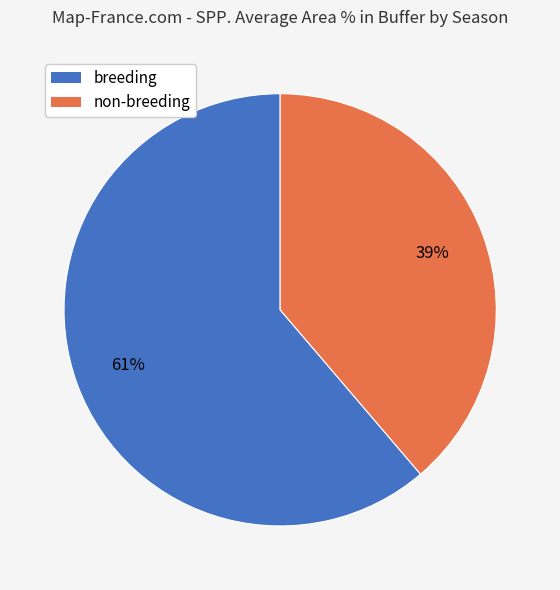

What is the largest slice in the pie chart?

breeding